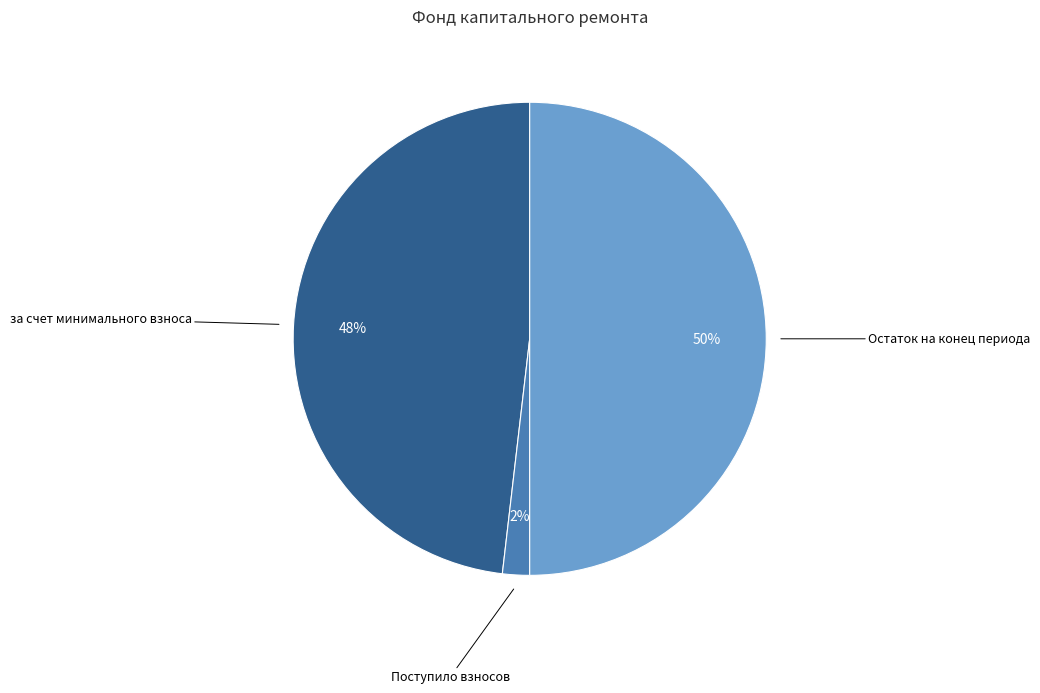

Rank the categories by value from highest to lowest.

Остаток на конец периода, за счет минимального взноса, Поступило взносов